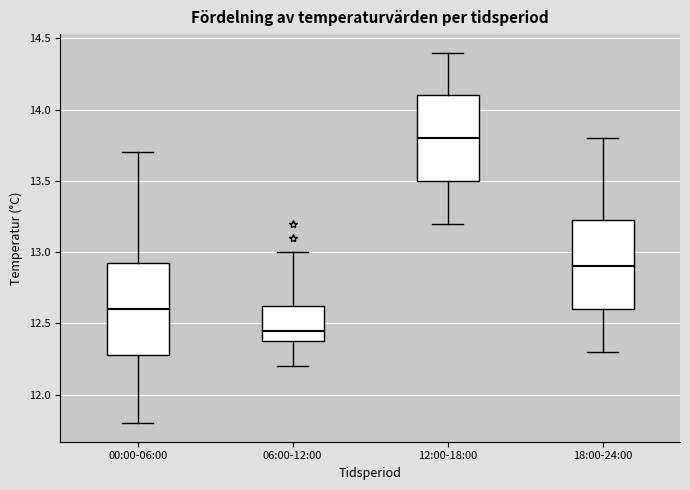

Reading left to right, transcribe this box plot: for each box, give where its median line is, the range the box spans, and where its two whiskers end, as read against the y-axis. The values are not printed on the chart, so give them approximately, as read against the axis.

00:00-06:00: median 12.60, box 12.30 to 12.95, whiskers 11.80 to 13.70
06:00-12:00: median 12.45, box 12.40 to 12.65, whiskers 12.20 to 13.00
12:00-18:00: median 13.80, box 13.50 to 14.10, whiskers 13.20 to 14.40
18:00-24:00: median 12.90, box 12.60 to 13.25, whiskers 12.30 to 13.80